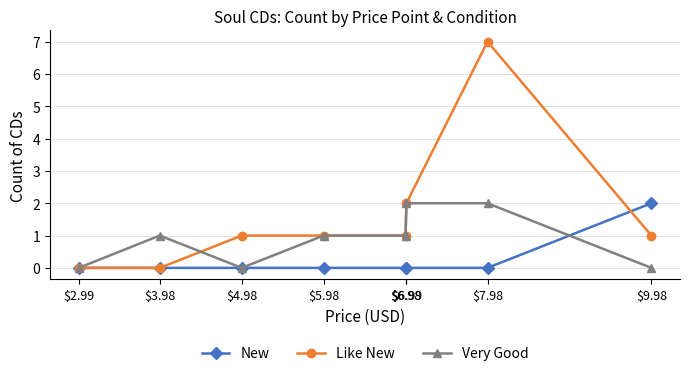

Which series has the largest total across all categories?

Like New